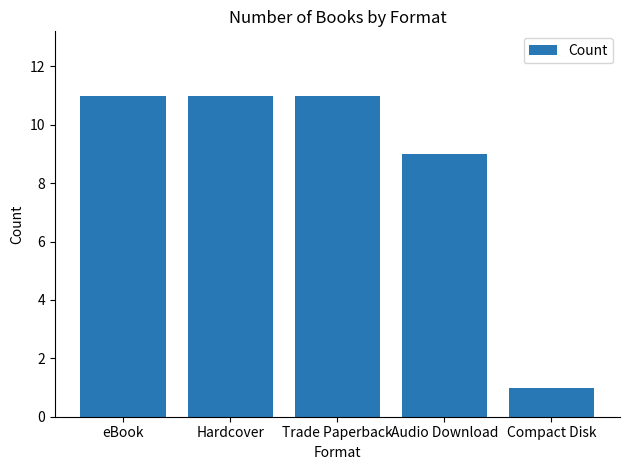

Which has a higher value, Compact Disk or Audio Download?

Audio Download